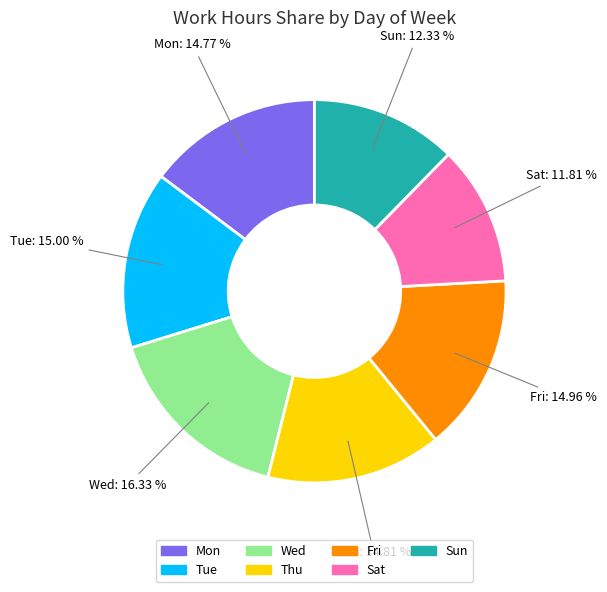

Is it true that Wed is 8% of the pie?

False